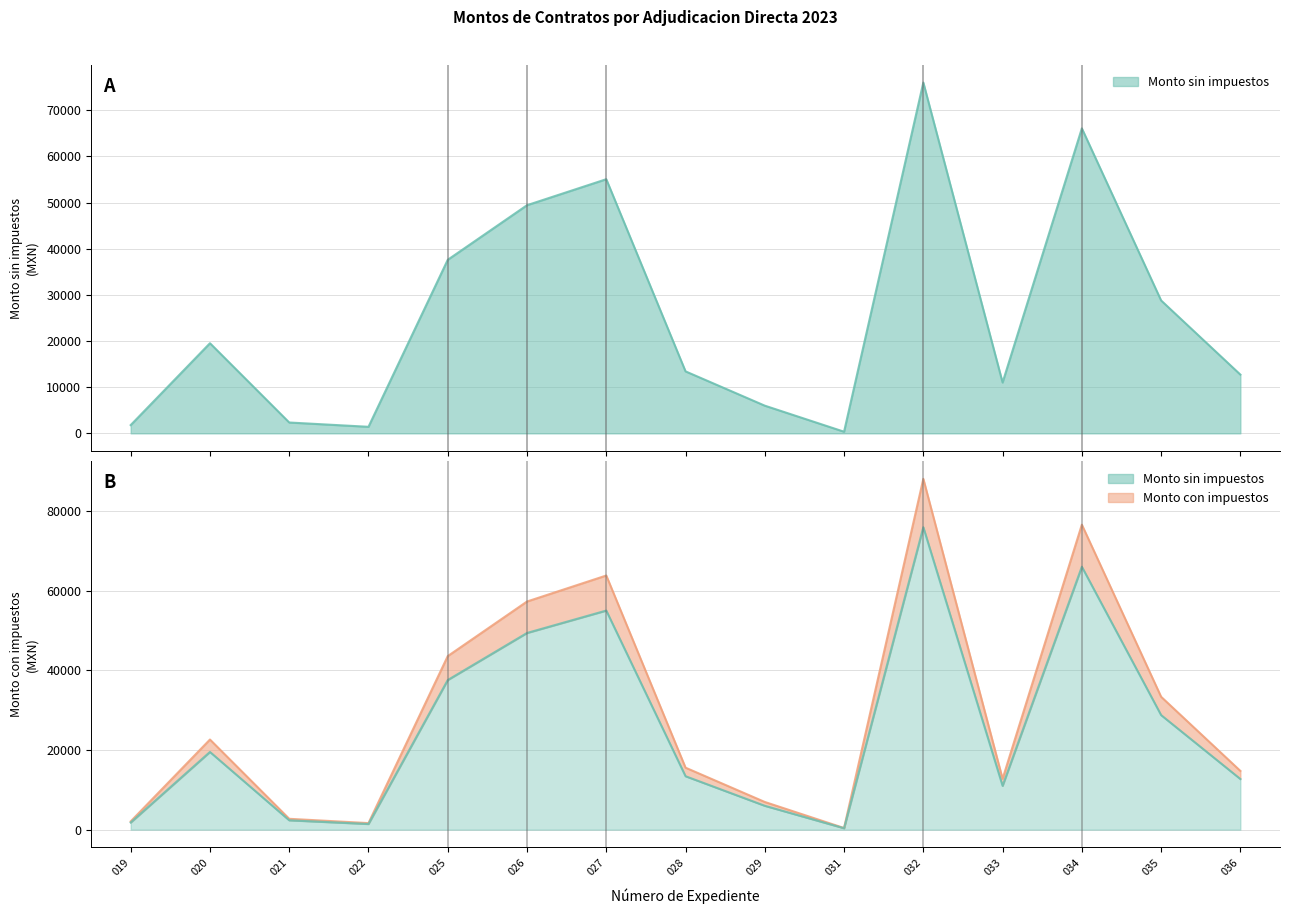

What position from the right is CCLEQ/CA/034/2023?

3